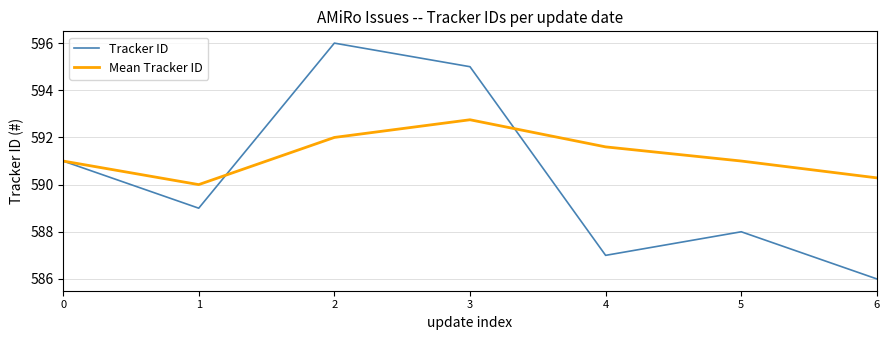

How many lines are shown in the chart?

2